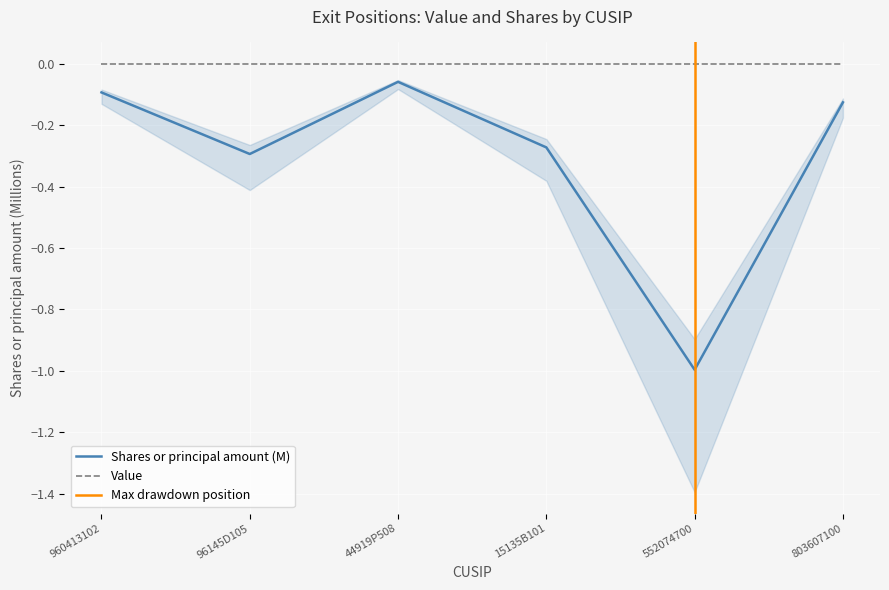

Which has a higher value, 15135B101 or 96145D105?

15135B101